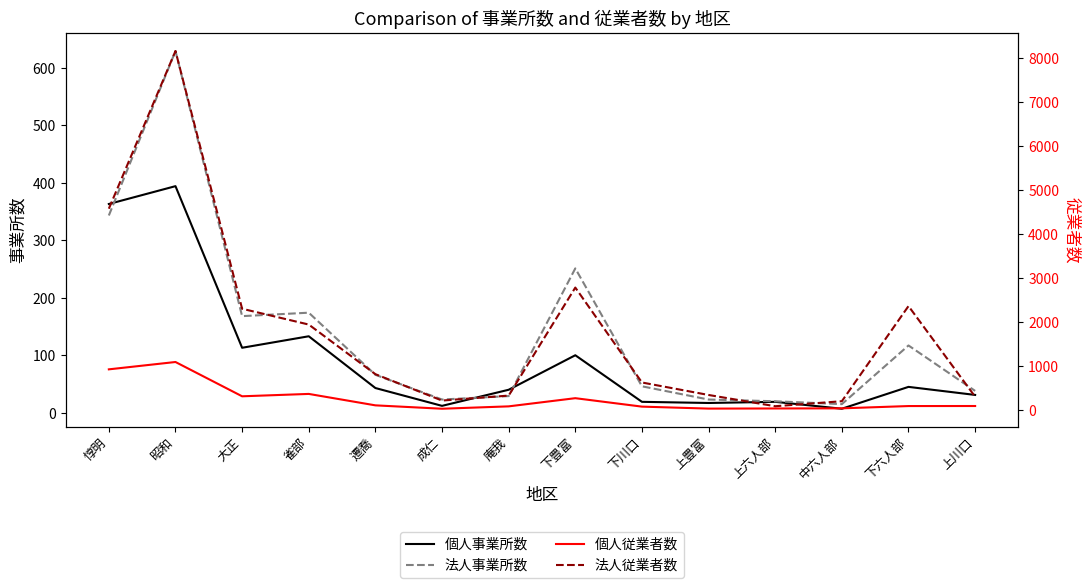

True or false: 個人事業所数 and 法人従業者数 cross at least once.

False